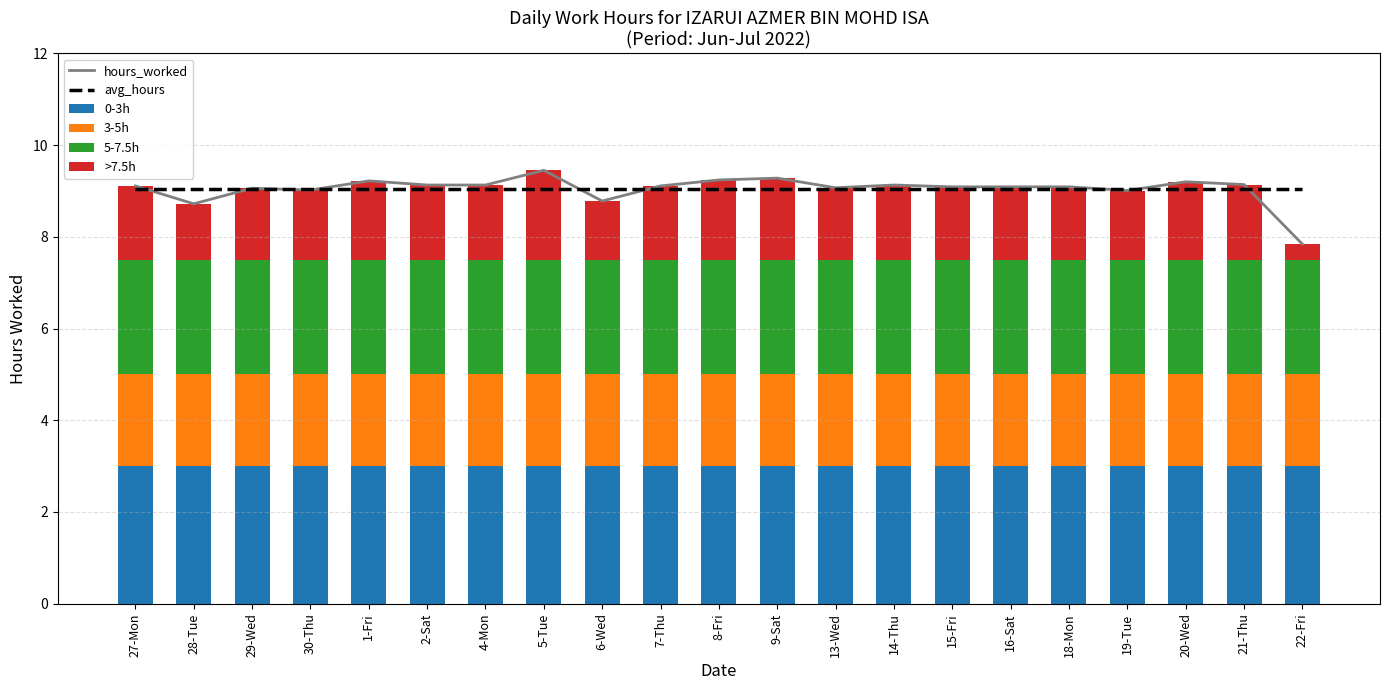

Which category has the lowest value in the hours_worked series?

22-Fri